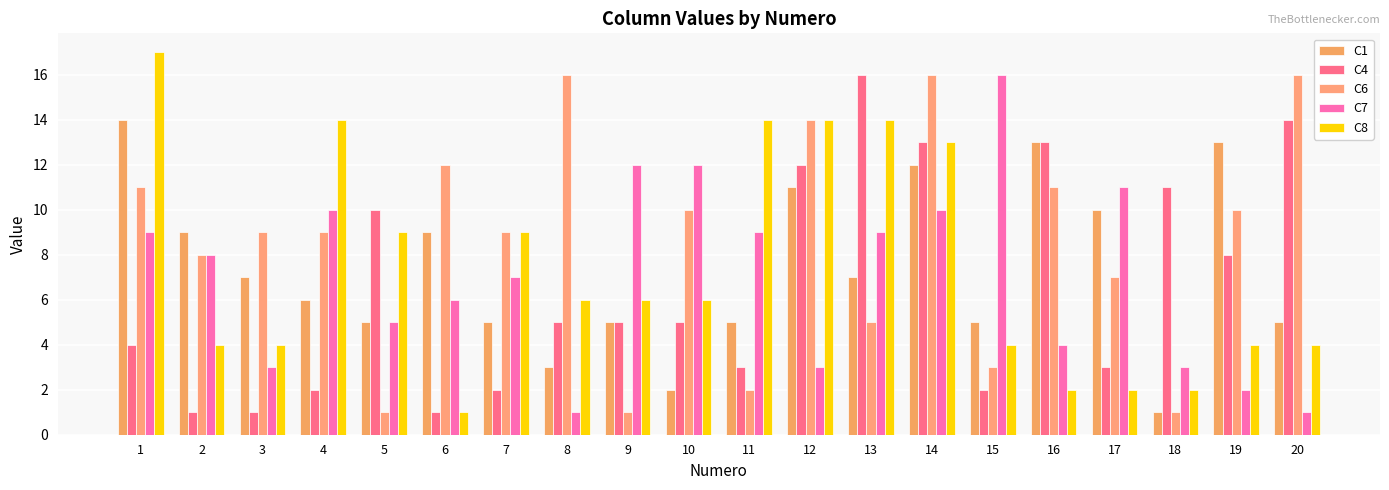

The C8 series shows 10 at 11. True or false?

False